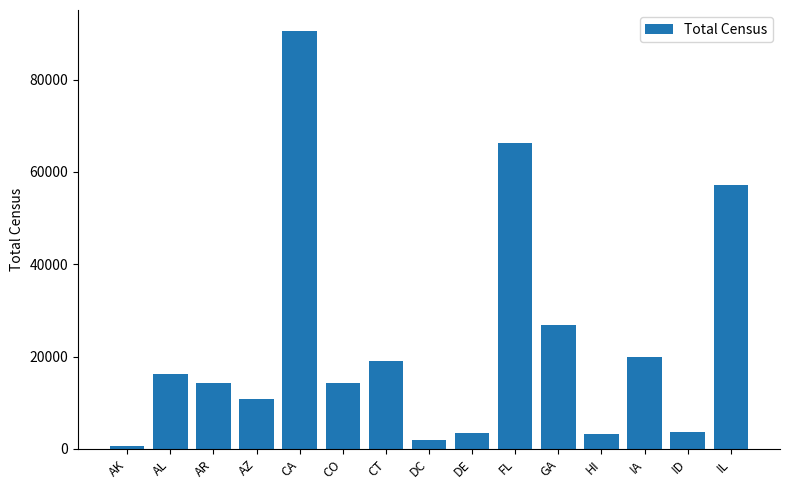

What is the label of the 5th bar from the left?

CA